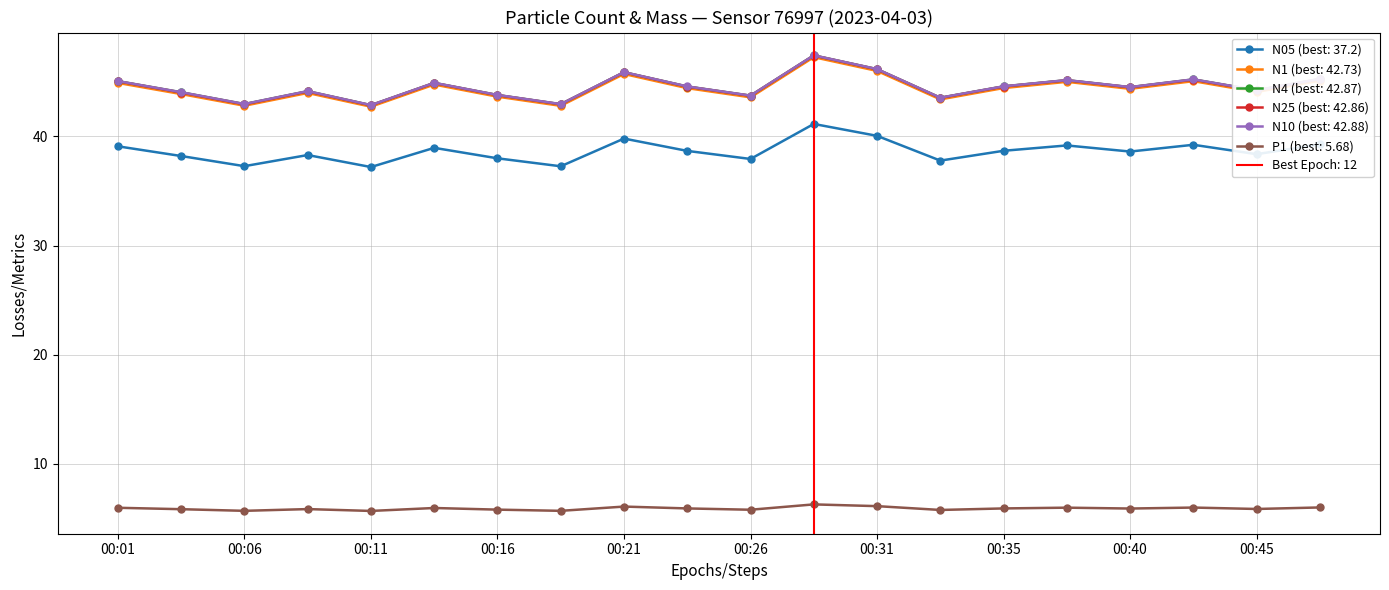

Which label corresponds to the largest value in the chart?

00:28